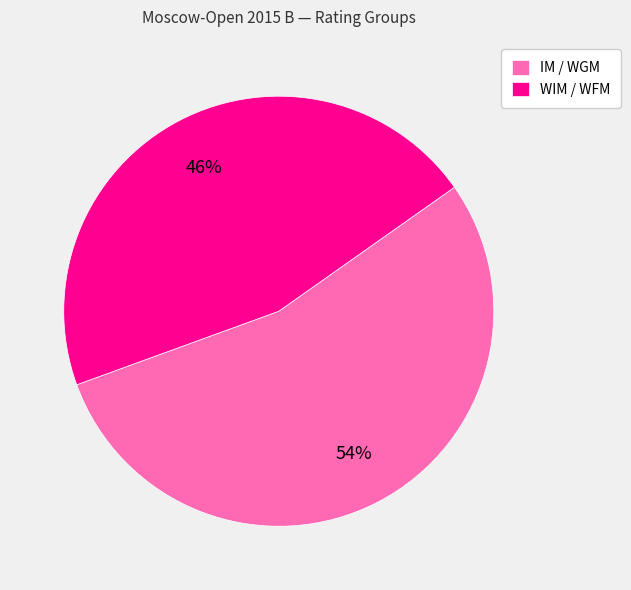

To the nearest percent, what is the difference between the largest and smallest slice percentages?

8%